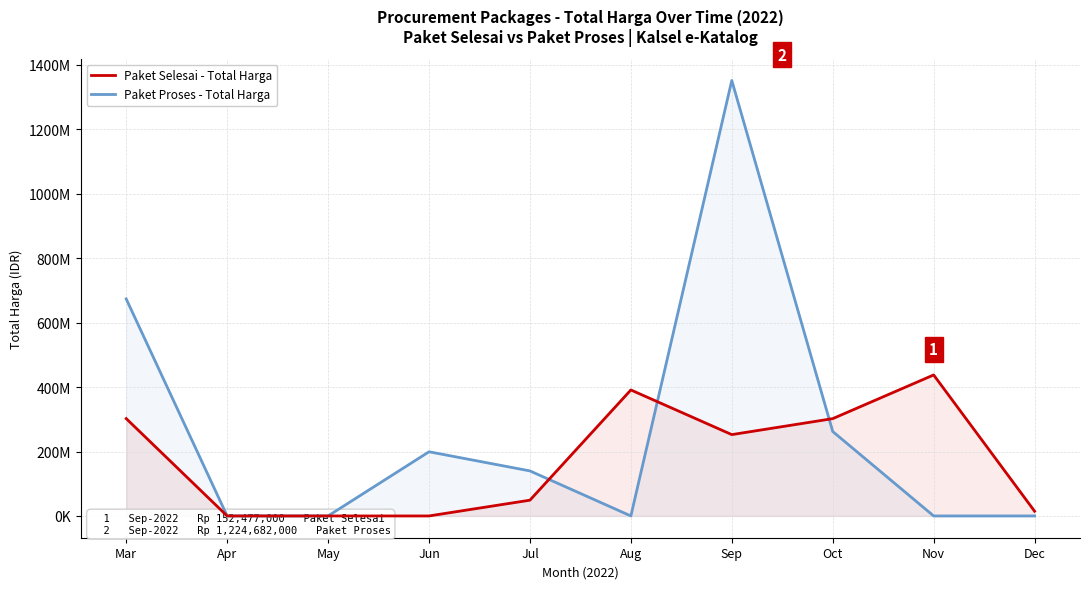

What is the value of the Paket Selesai - Total Harga point at the 9th from the left?

437660000